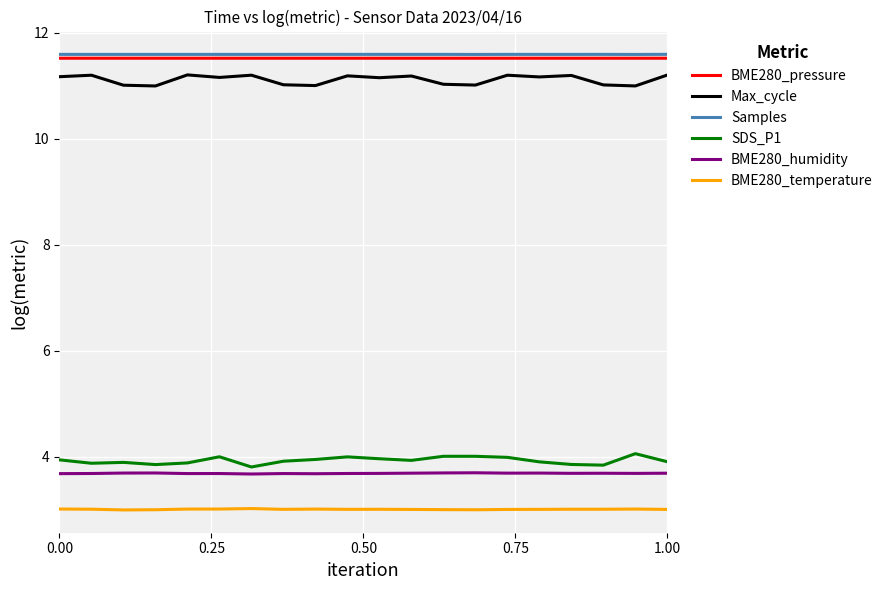

True or false: BME280_humidity and BME280_pressure cross at least once.

False